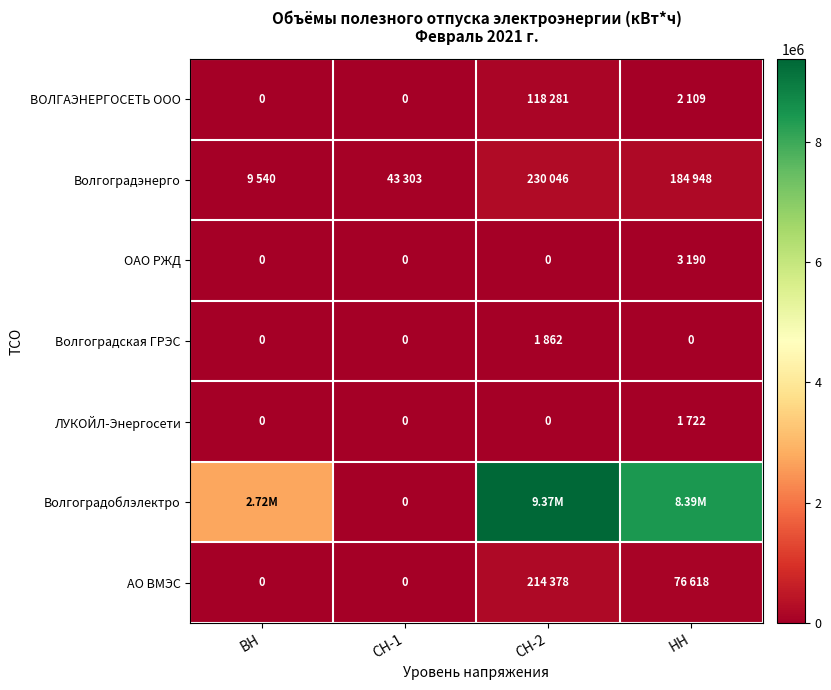

Is it true that Волгоградэнерго equals 184948 at НН?

True